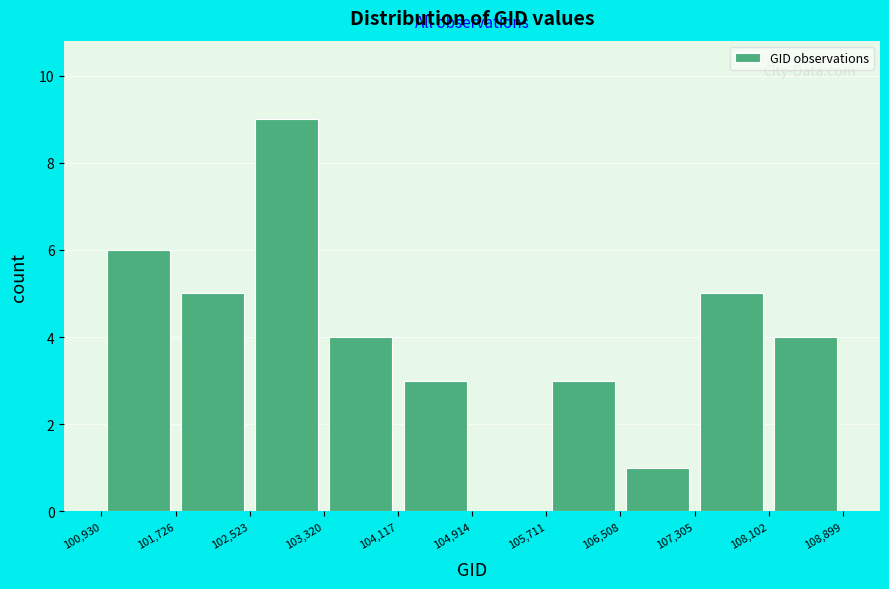

How tall is the bar that spans 105,711 to 106,508 on the x-axis? The values are not printed on the chart, so give them approximately, as read against the axis.

3